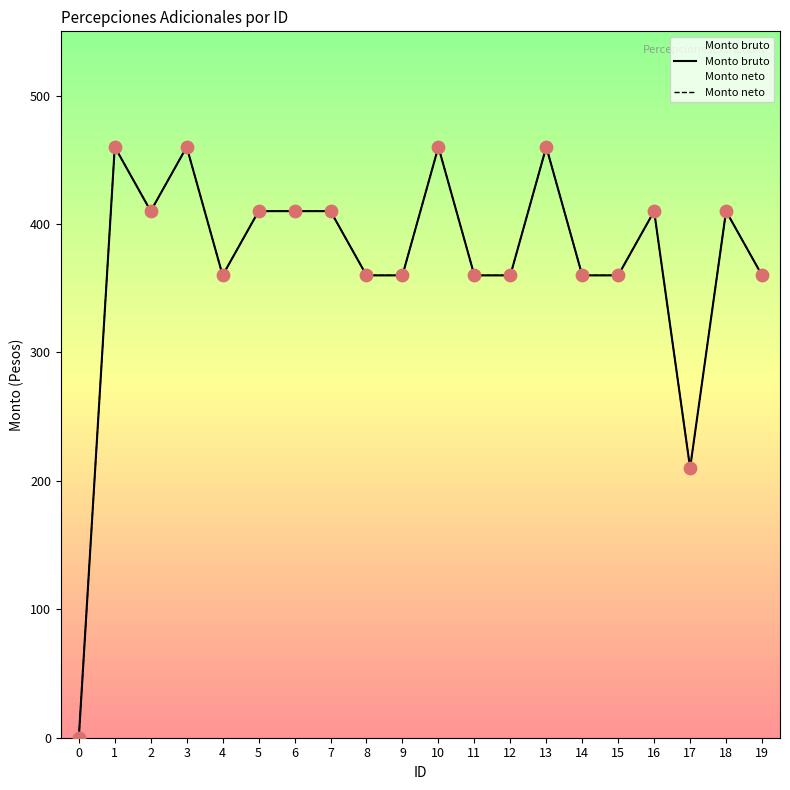

Which series has the largest Y range (max minus min)?

Monto bruto